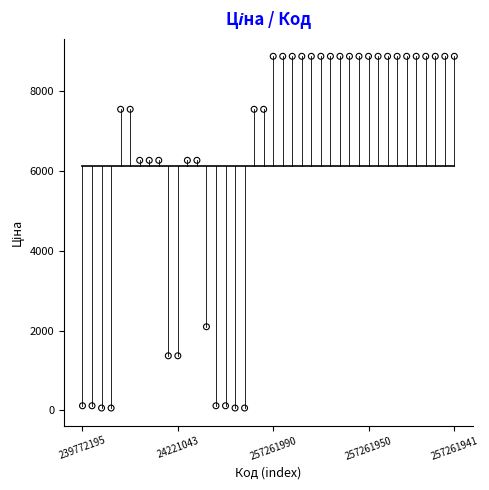

What is the range of Y values (max minus min)?

8817.9